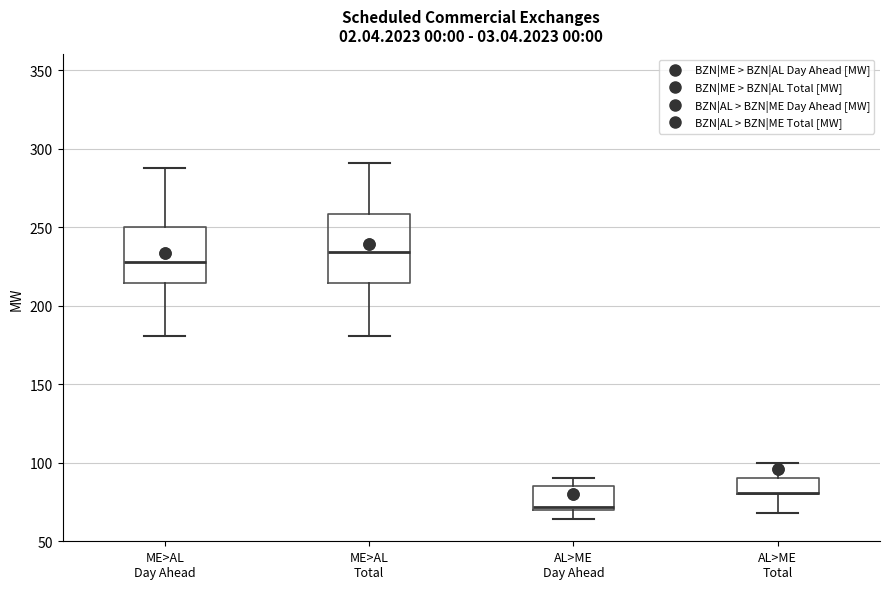

Where does the median line of the box for ME>AL Day Ahead sit on the y-axis? The values are not printed on the chart, so give them approximately, as read against the axis.

230